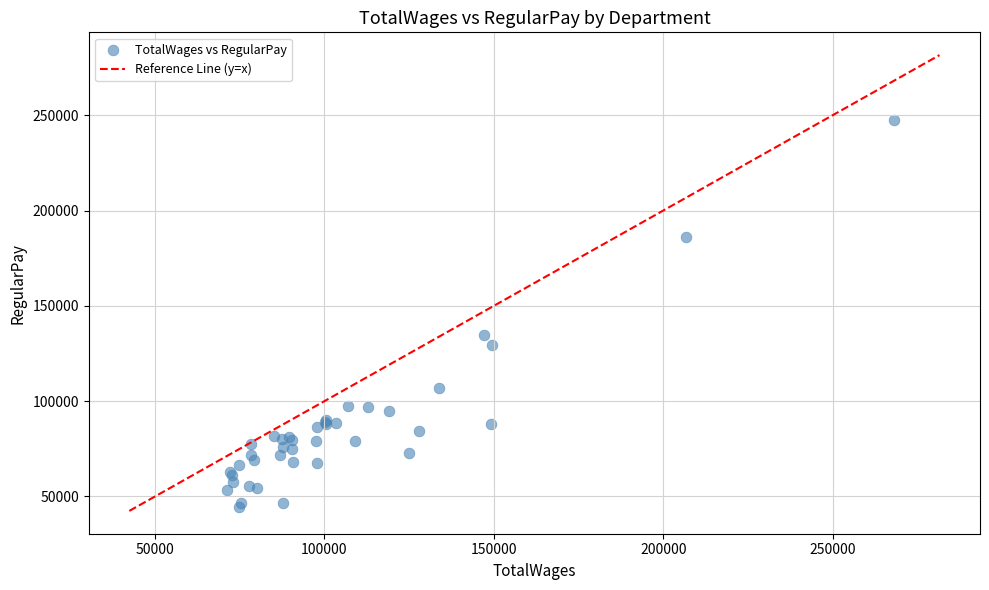

What Y value in the scatter plot is closest to 146114?

134860